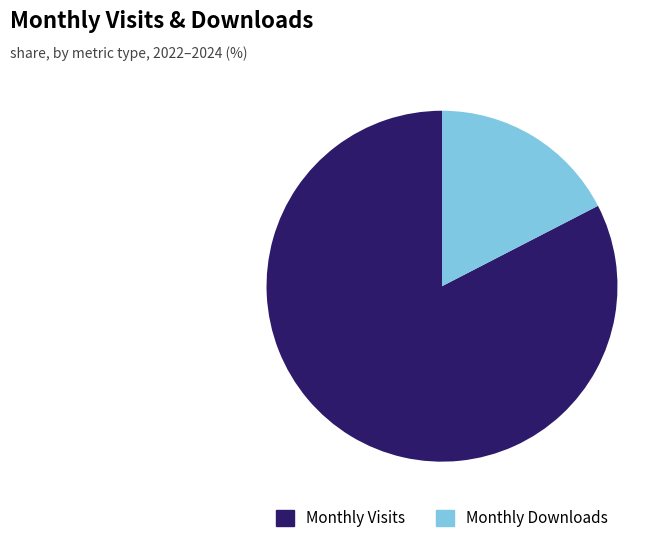

Which category has the smallest portion of the pie?

Monthly Downloads